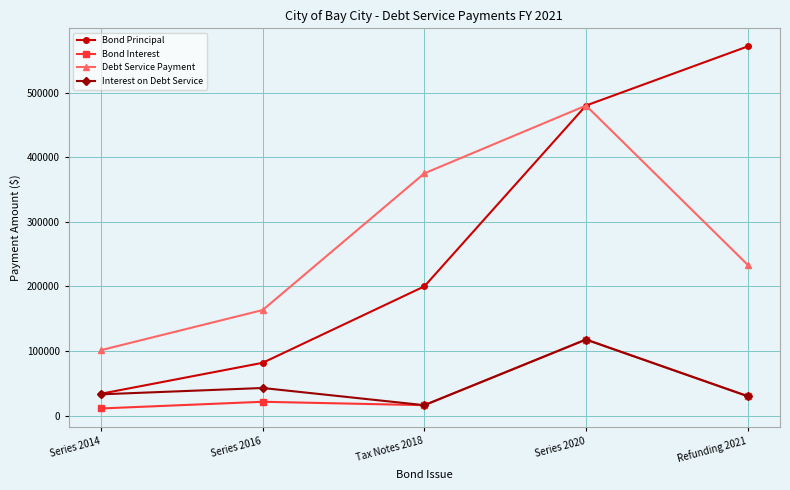

List the labels in order of Debt Service Payment value, smallest first.

Series 2014, Series 2016, Refunding 2021, Tax Notes 2018, Series 2020